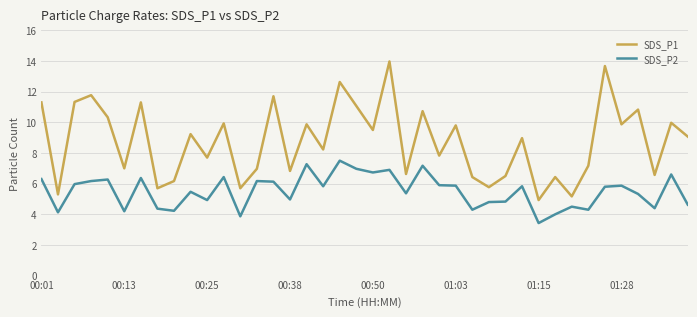

List the series in order of their peak value, lowest first.

SDS_P2, SDS_P1